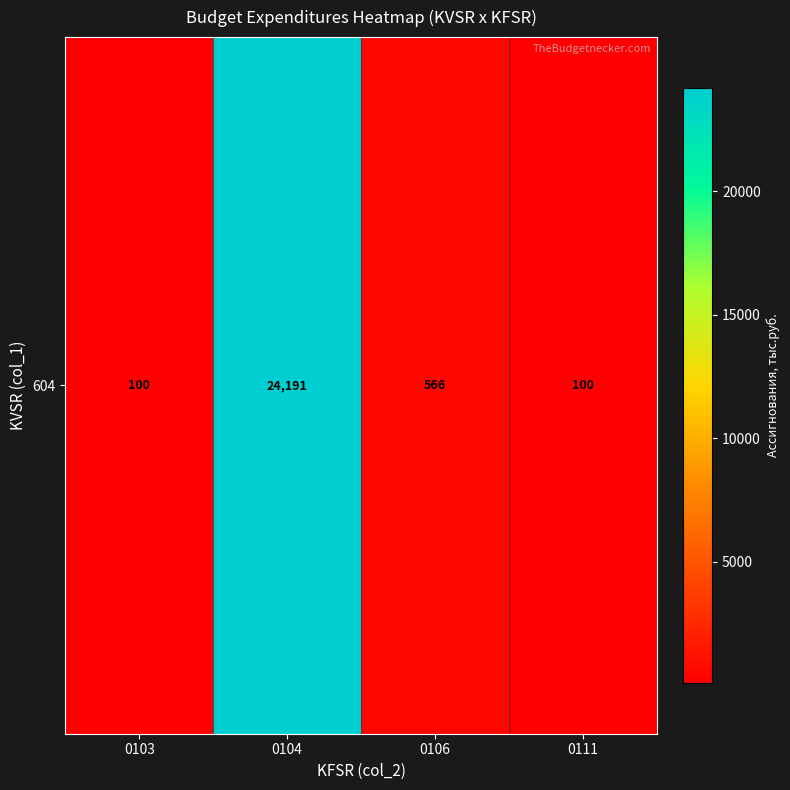

What is the difference between the maximum and minimum values?

24090.6